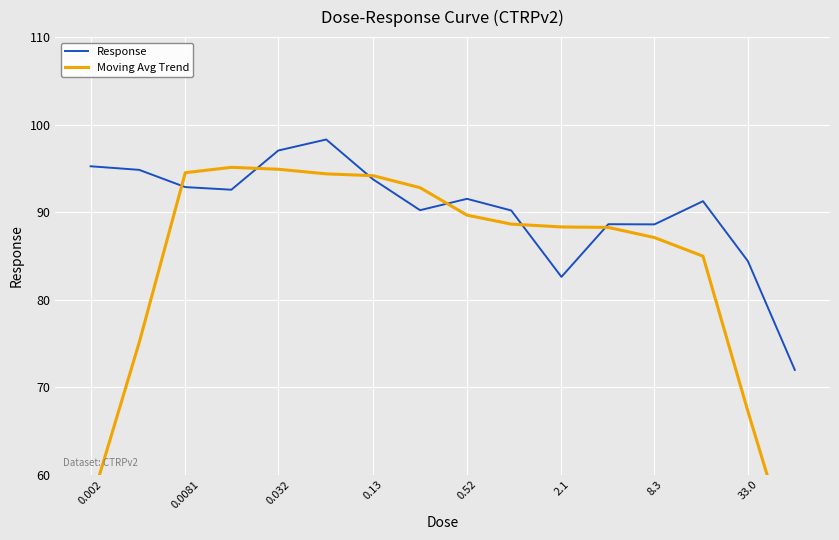

At which label is Response closest to 85?

33.0